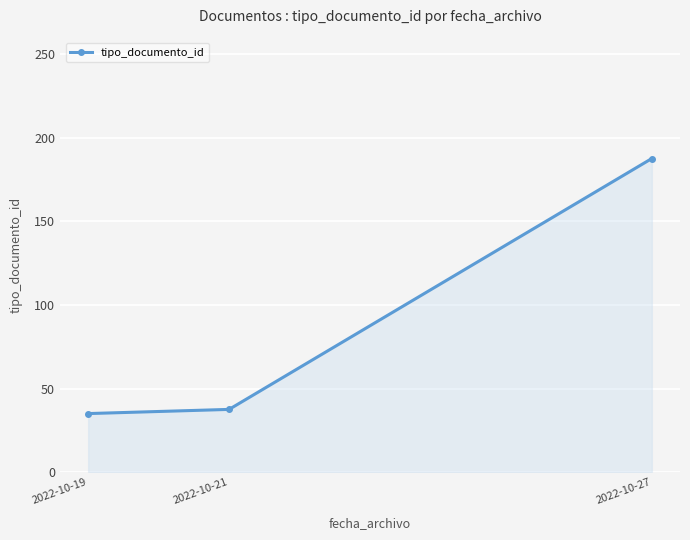

List the labels in order of value, largest first.

2022-10-27, 2022-10-21, 2022-10-19